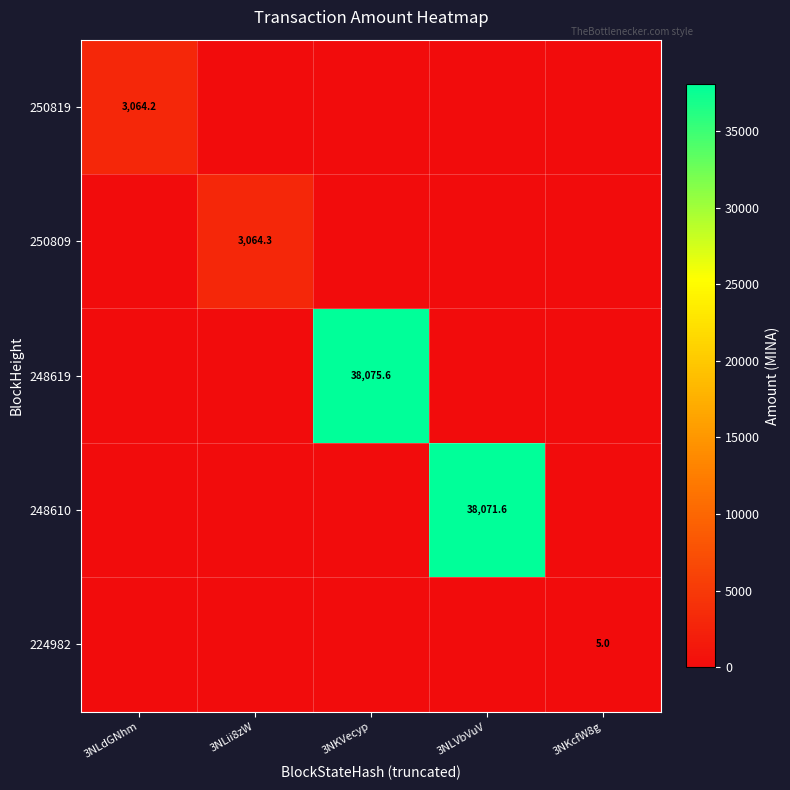

Which category has the highest value across all series?

3NKVecyp